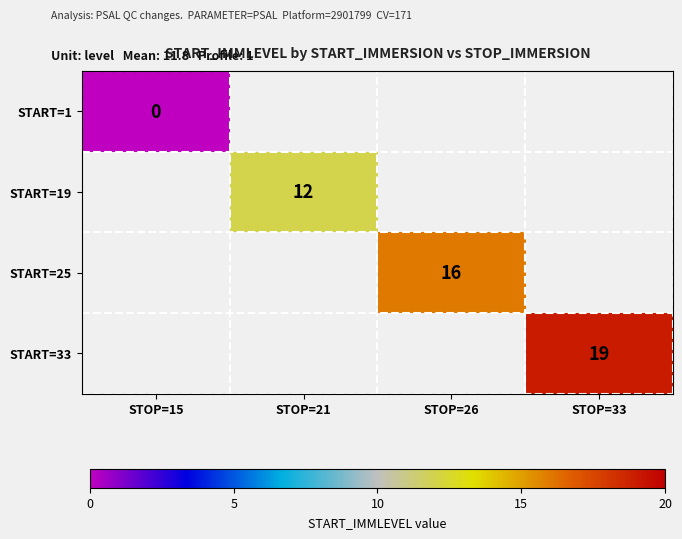

The value of START=19 at STOP=21 is 12. True or false?

True